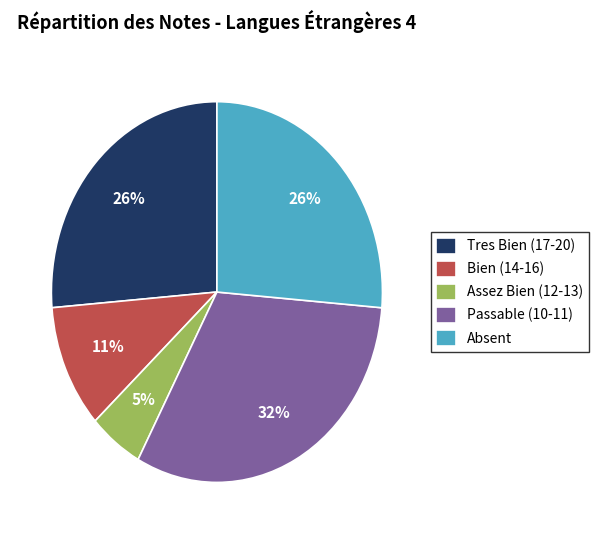

Between Assez Bien (12-13) and Bien (14-16), which is larger?

Bien (14-16)